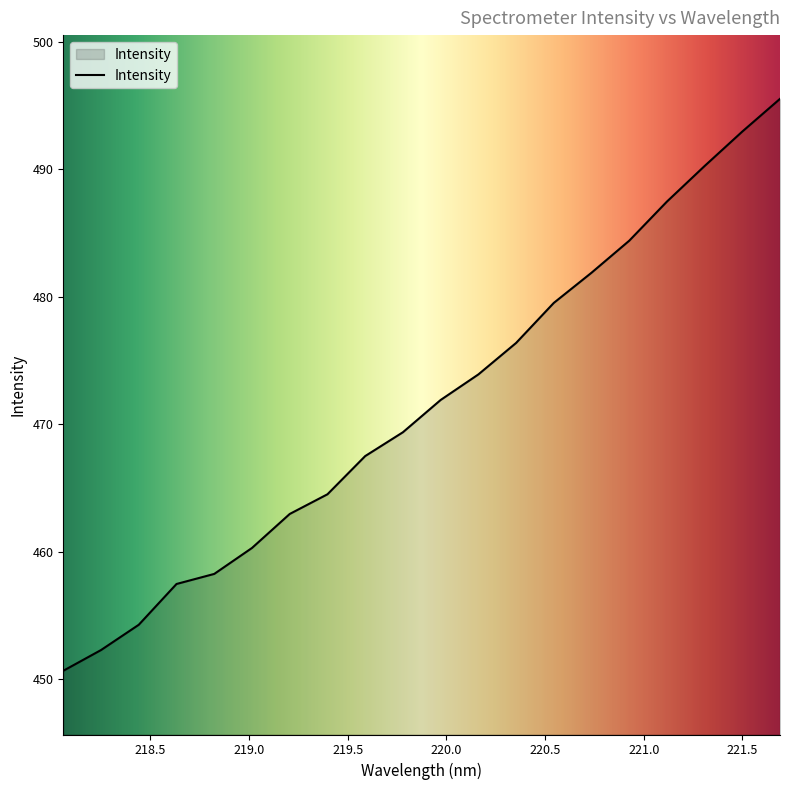

How many values exceed 471?

10